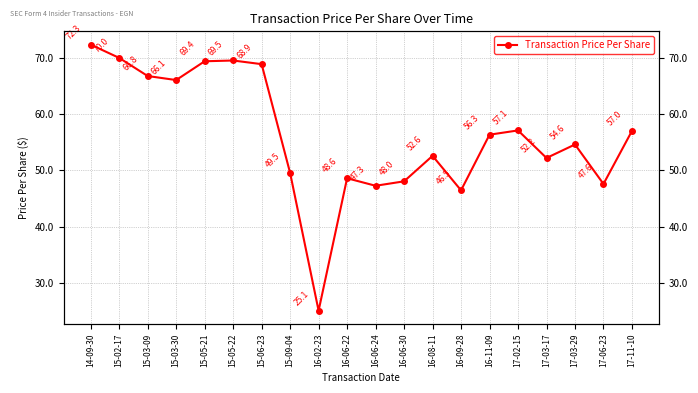

Where does the data first go above 56?

14-09-30